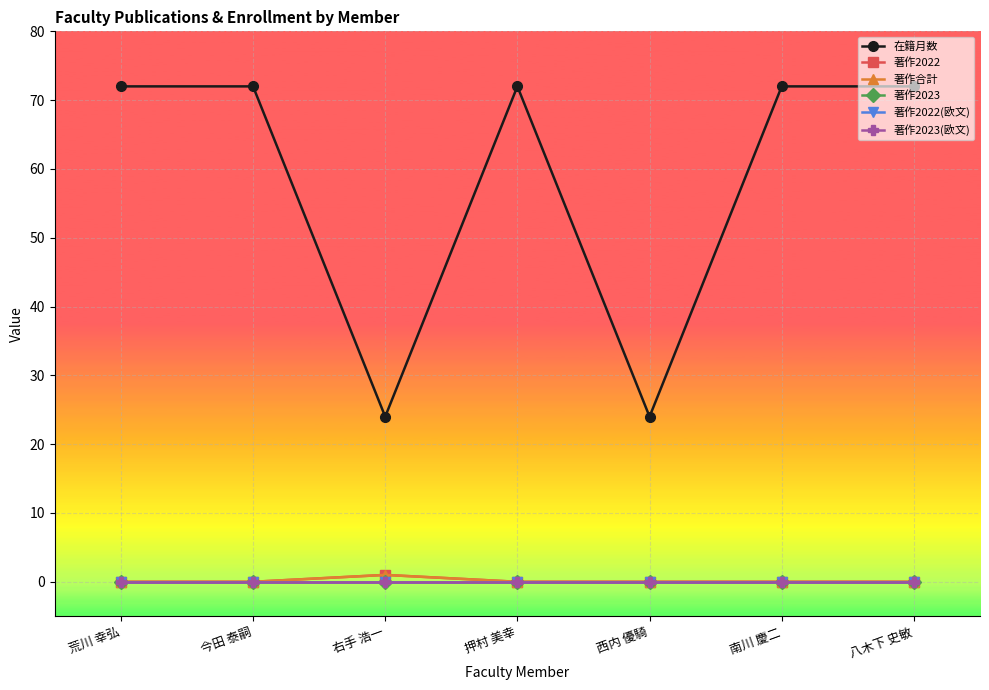

What is the highest value of the 著作合計 series?

1